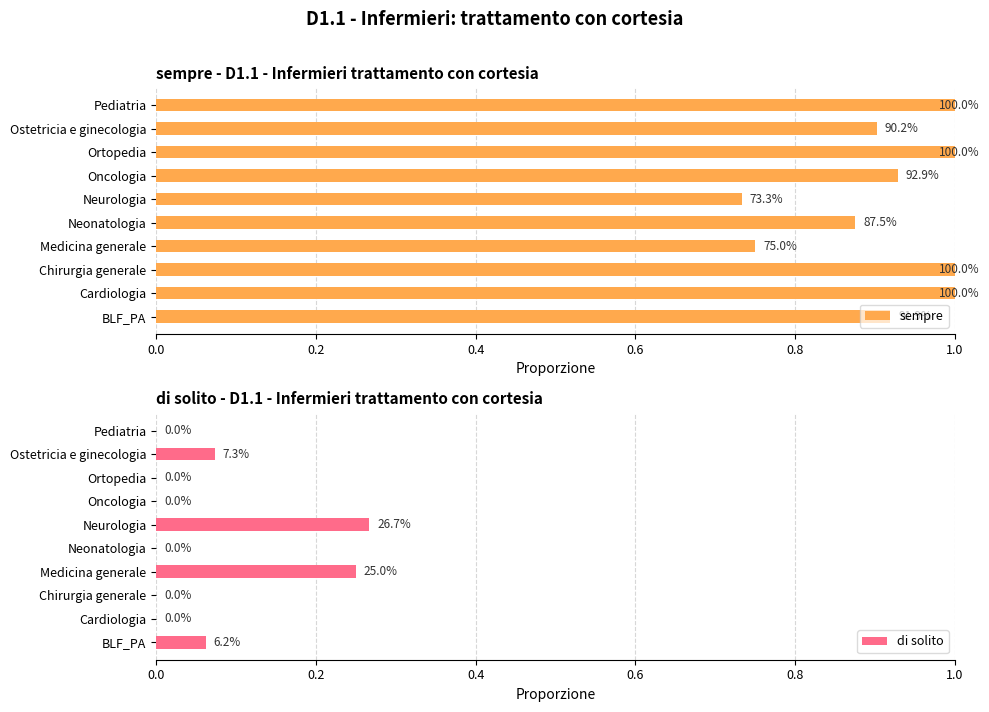

Which series has the largest total across all categories?

sempre